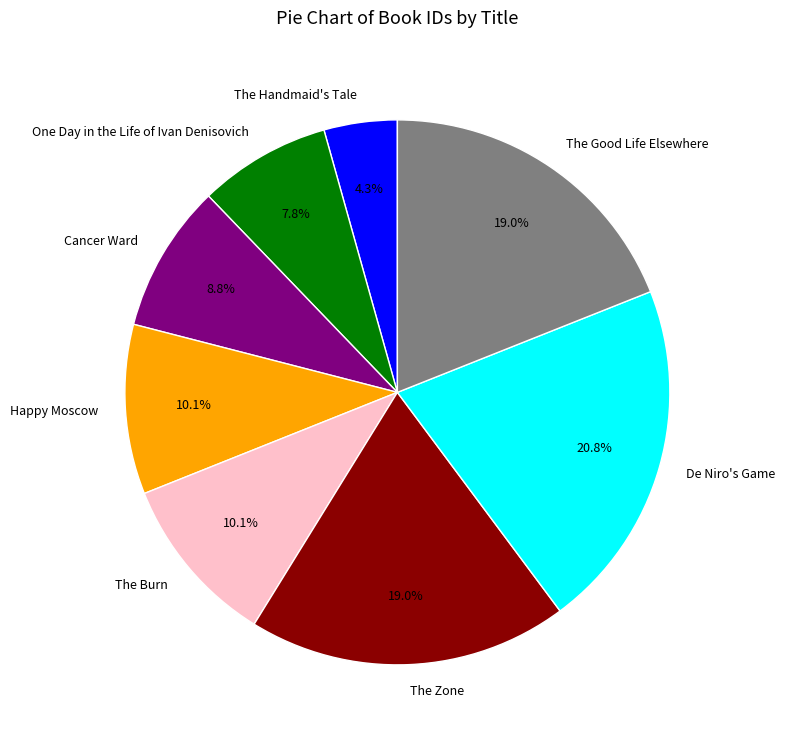

How many slices are in this pie chart?

8